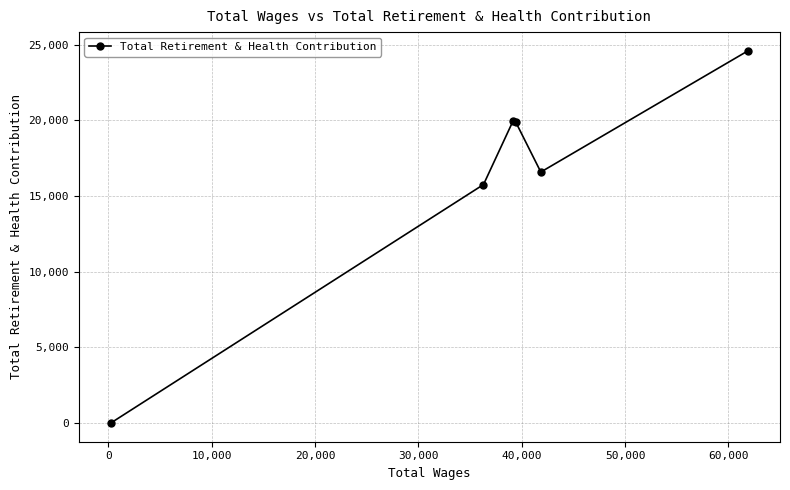

What is the maximum value shown in the chart?

24594